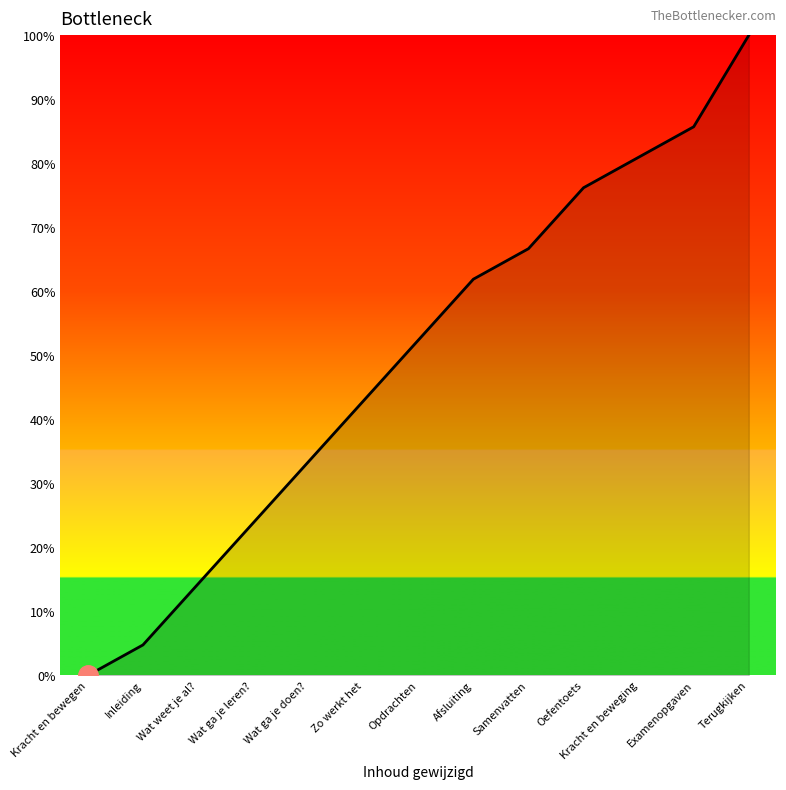

True or false: there are more than 0 points higher than both neighbors.

False